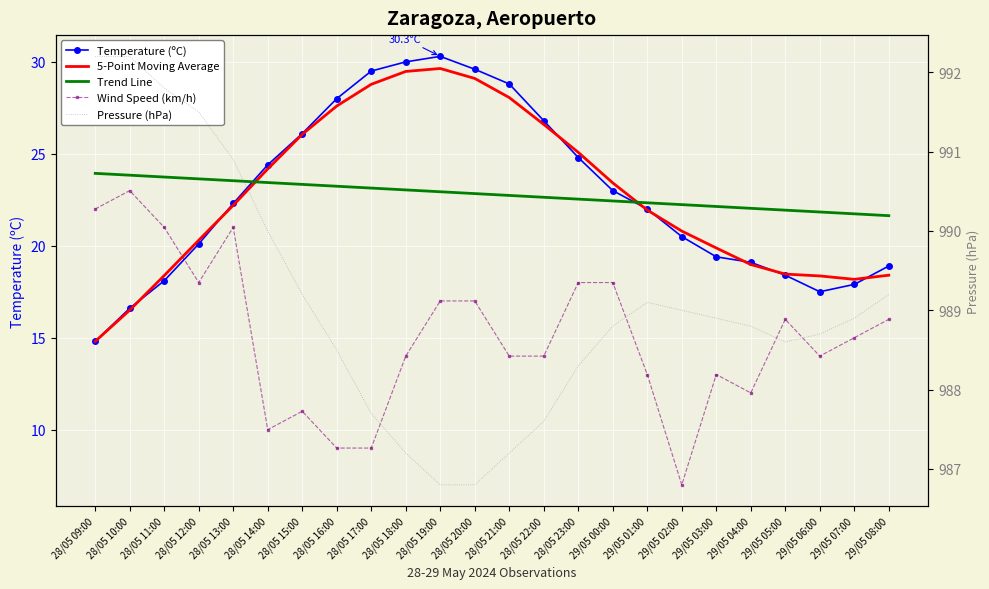

Where do 5-Point Moving Average and Wind Speed (km/h) first cross each other?

28/05 11:00 and 28/05 12:00